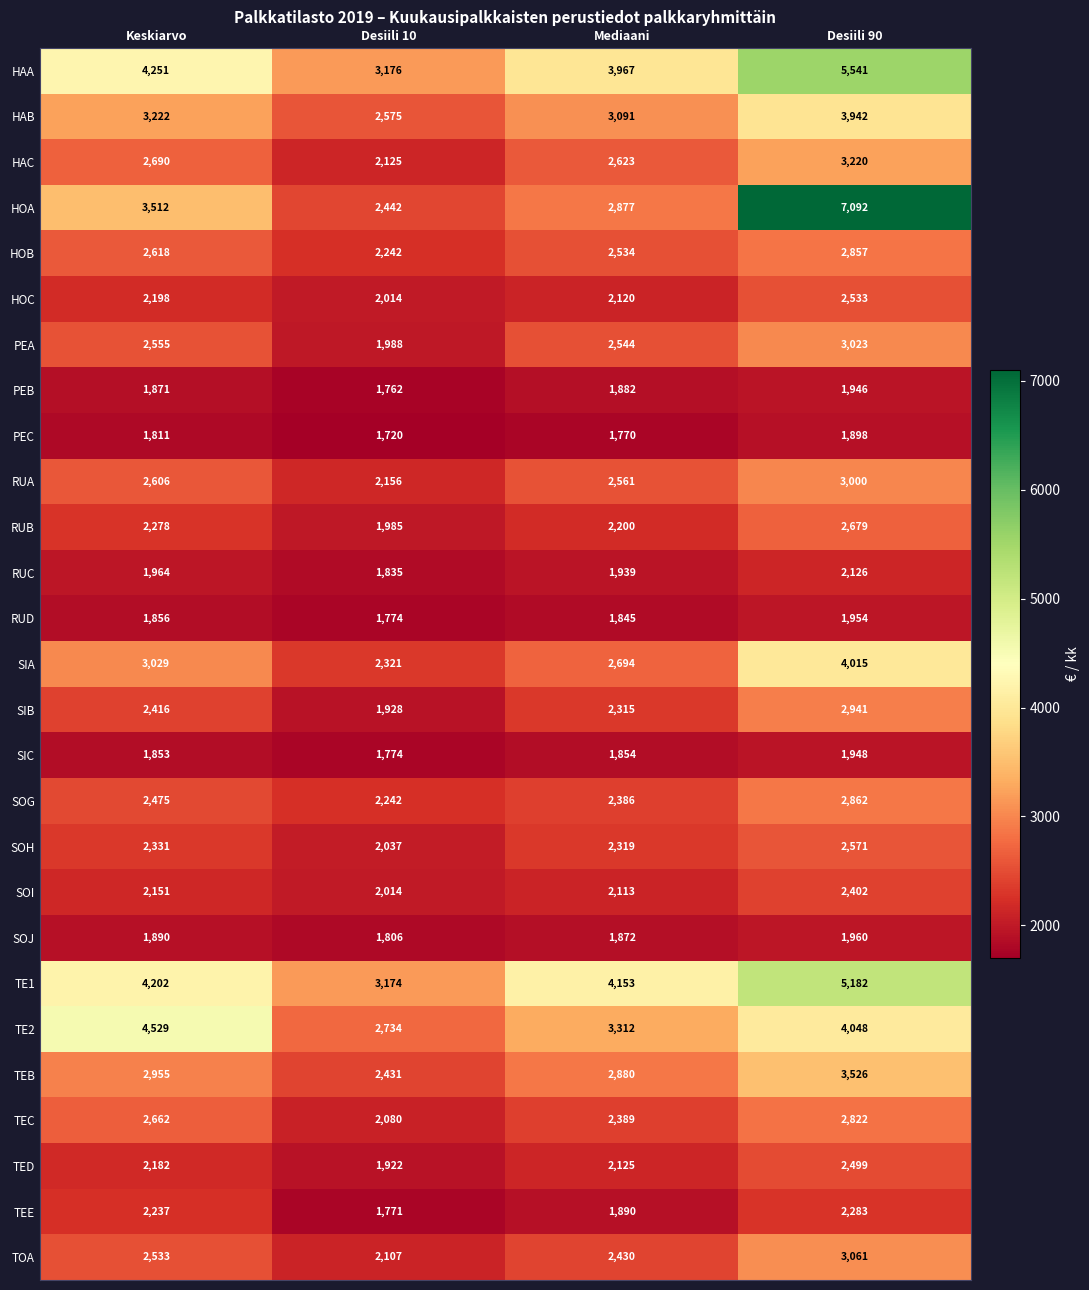

What is the highest value of the SOG series?

2862